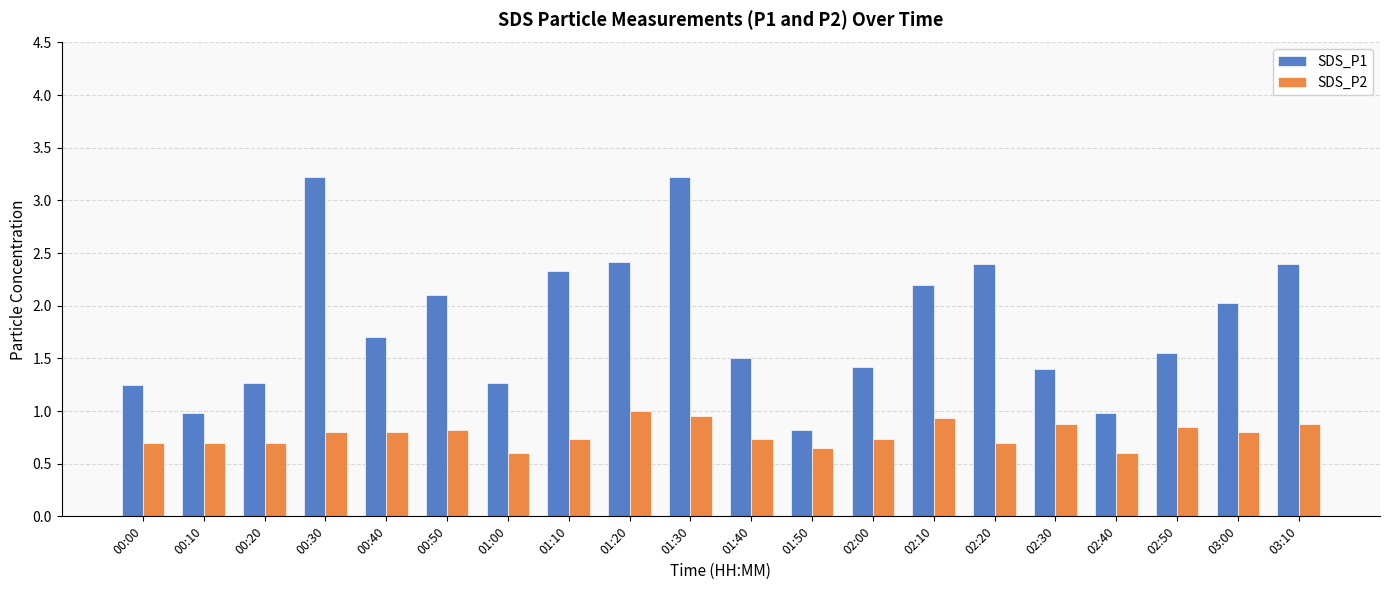

What is the sum of the SDS_P2 values at 02:00 and 02:10?

1.7